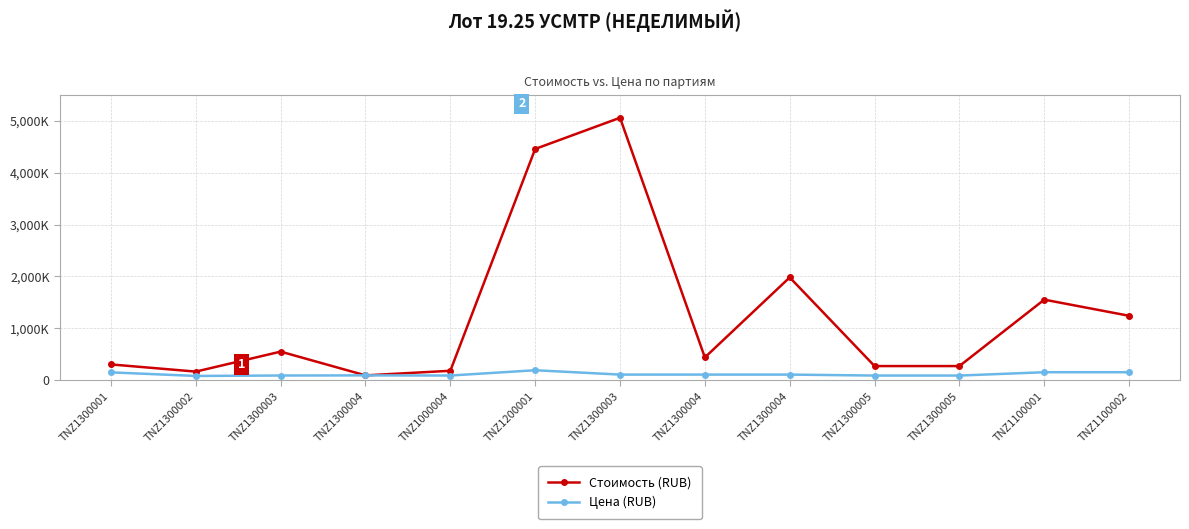

Reading left to right, list all the values displayed in this chart.

Стоимость (RUB): 305948	167500	552492	94764	183464	4456894	5057838	440472	1982124	274353	274353	1553780	1243024
Цена (RUB): 152974	83750	92082	94764	91732	193778	109953	110118	110118	91451	91451	155378	155378